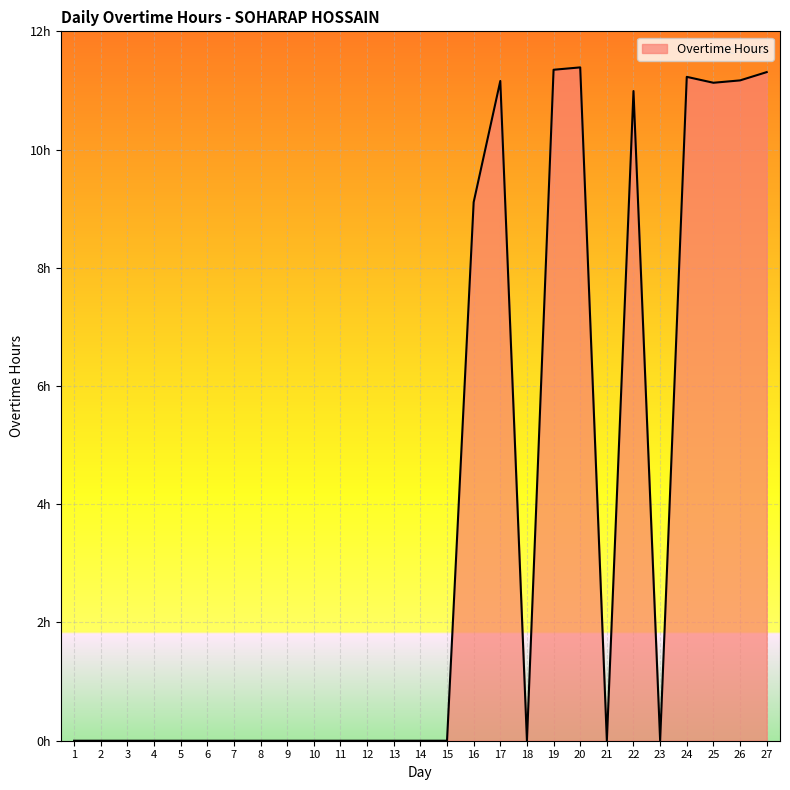

Is this an area chart (filled region under the line)?

Yes